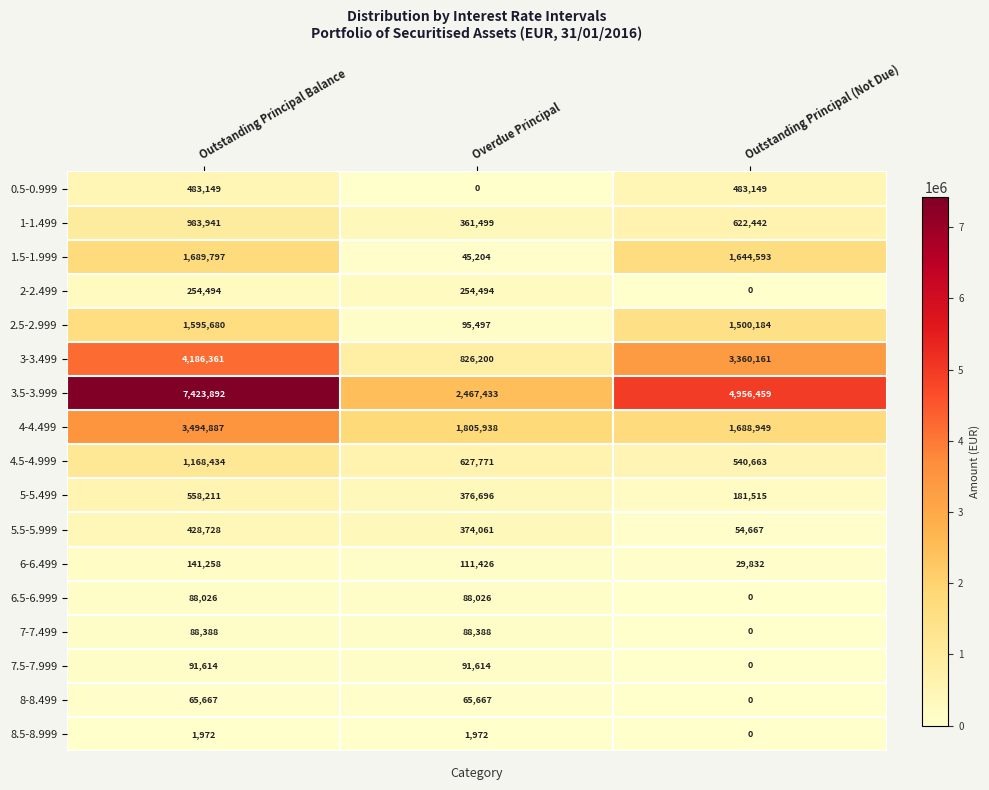

Which category has the highest value across all series?

Outstanding Principal Balance